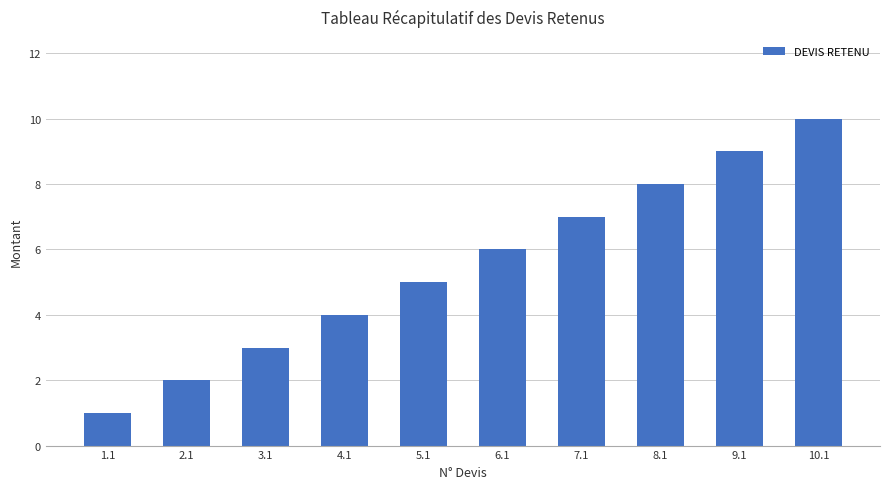

Is it true that the value at 9.1 is 16?

False